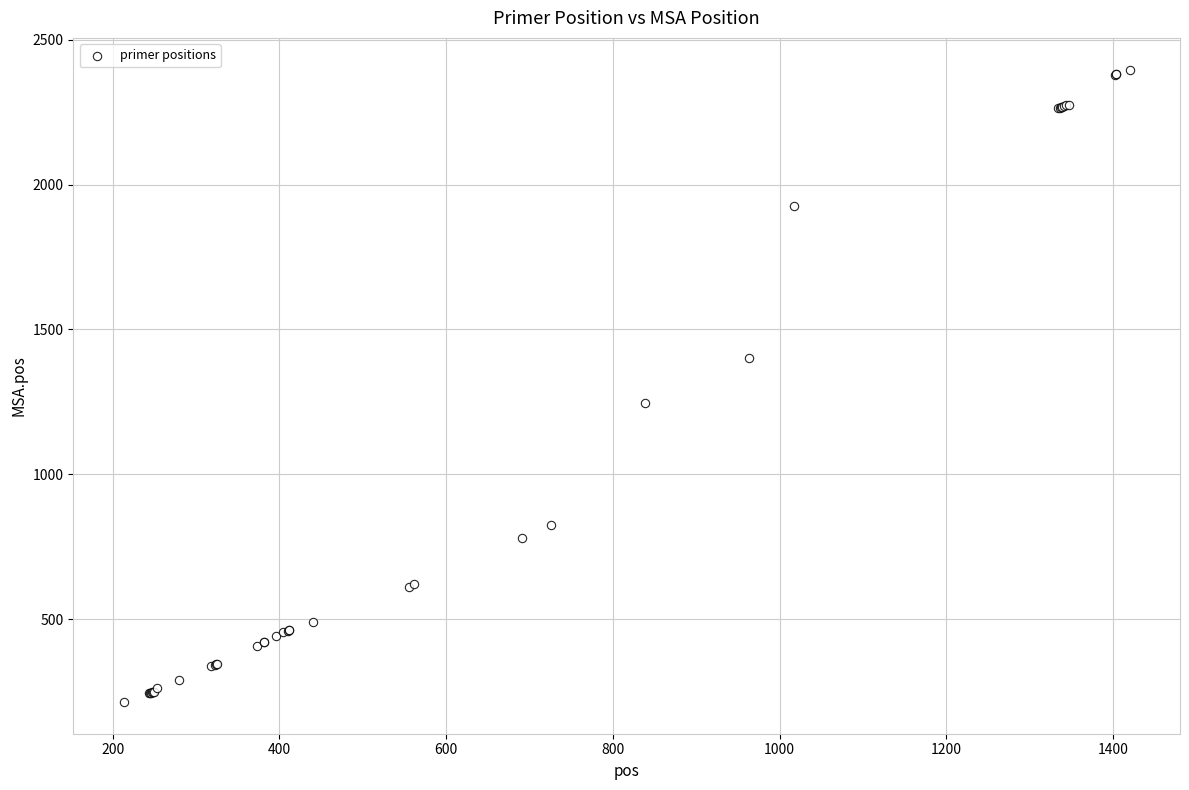

What Y value in the scatter plot is closest to 1305?

1246